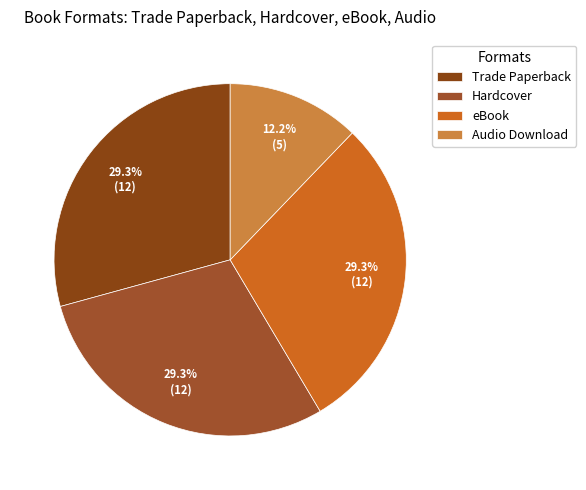

To the nearest percent, what is the average slice percentage?

25%